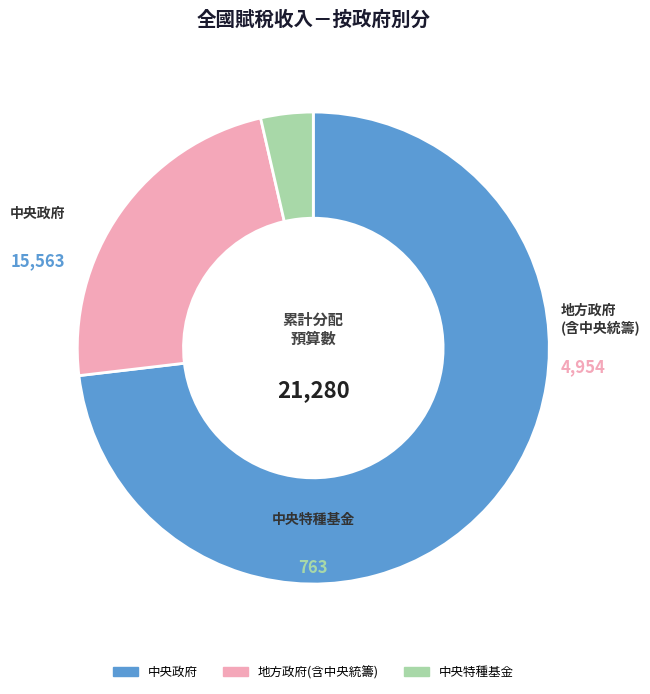

What is the change in value from 中央政府 to 中央特種基金?

-14800